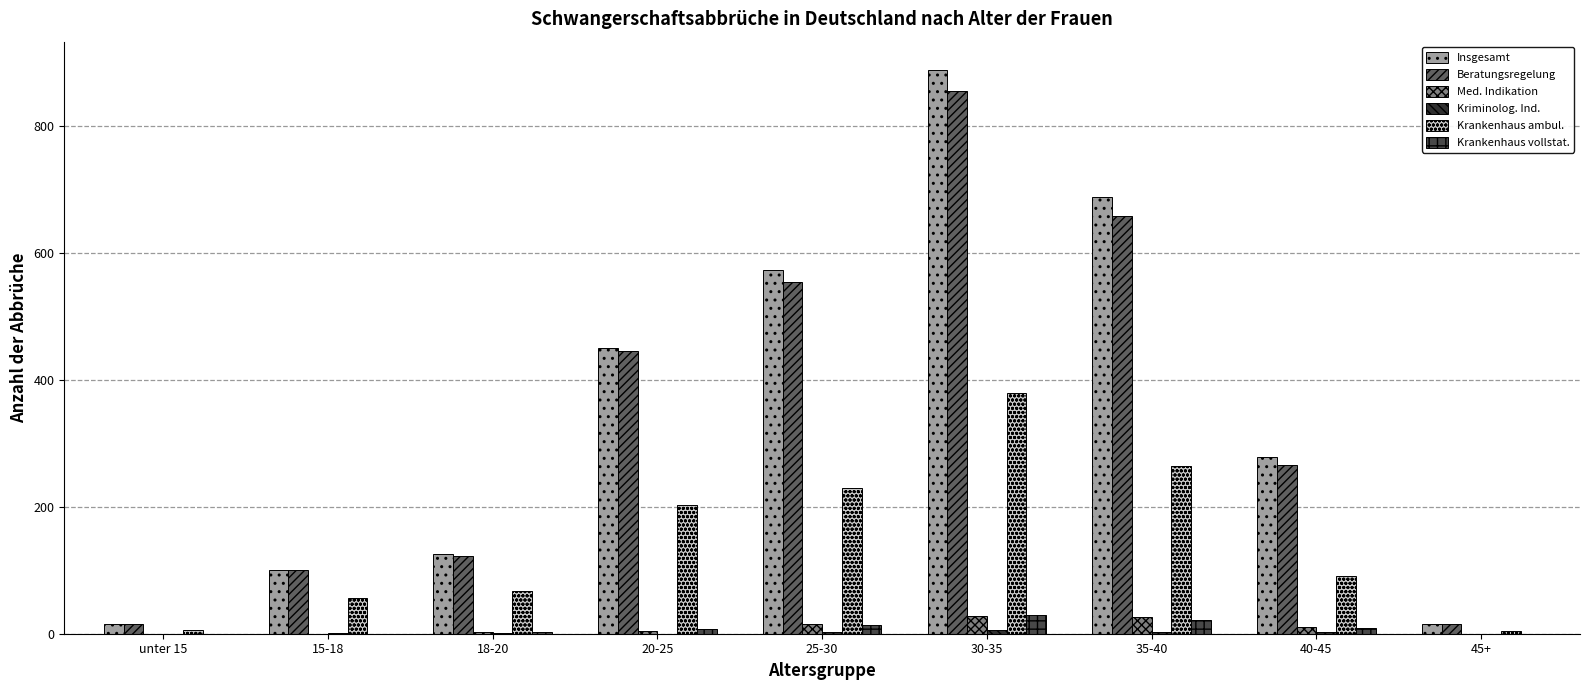

Is it true that Krankenhaus ambul. equals 380 at 30-35?

True